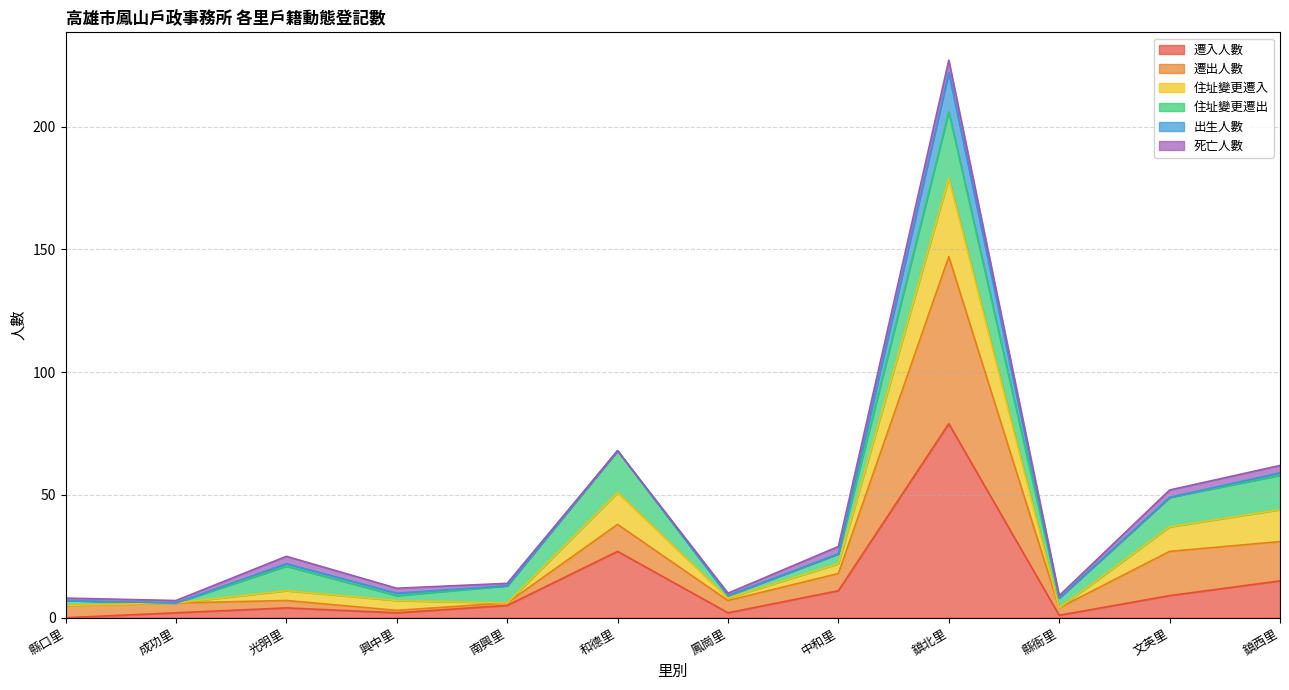

At which category is the sum across all series the highest?

鎮北里